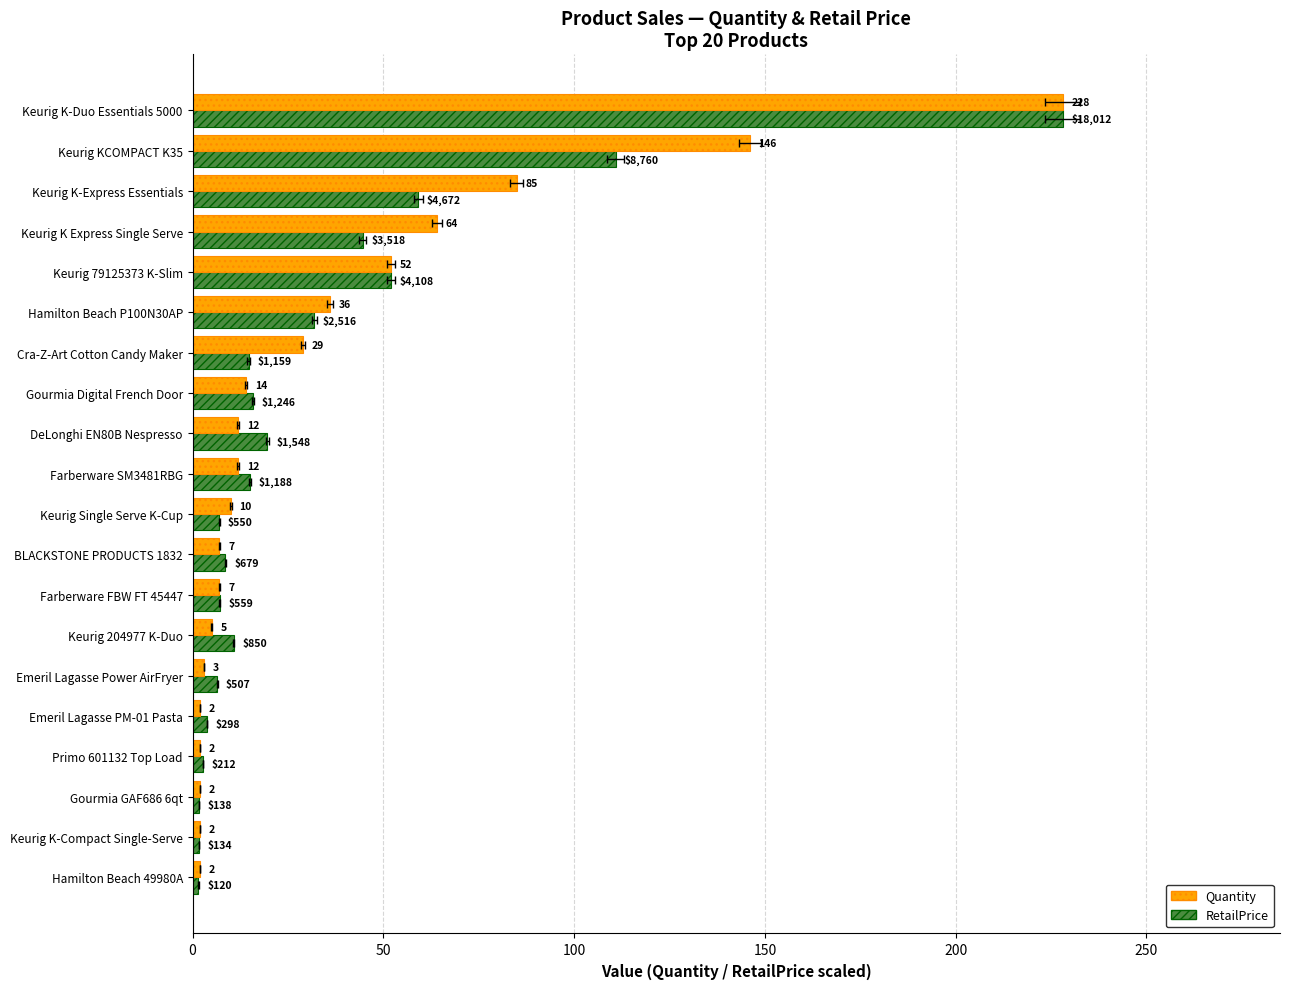

What is the value of the Quantity bar at the 10th from the left?

12.0